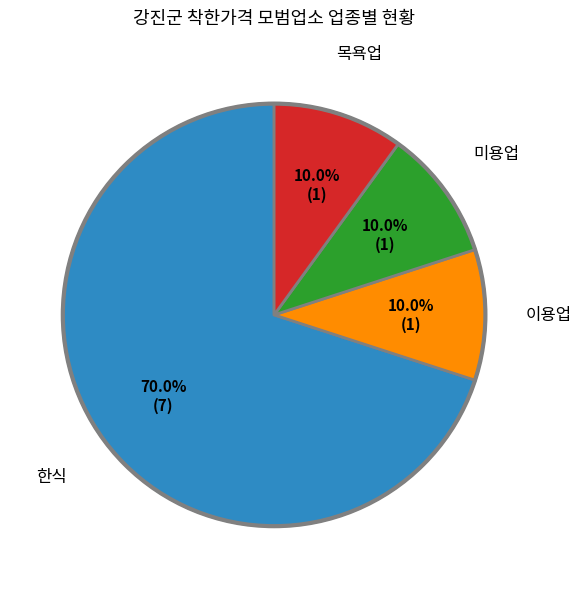

How much of the chart is everything except 이용업?

90.0%